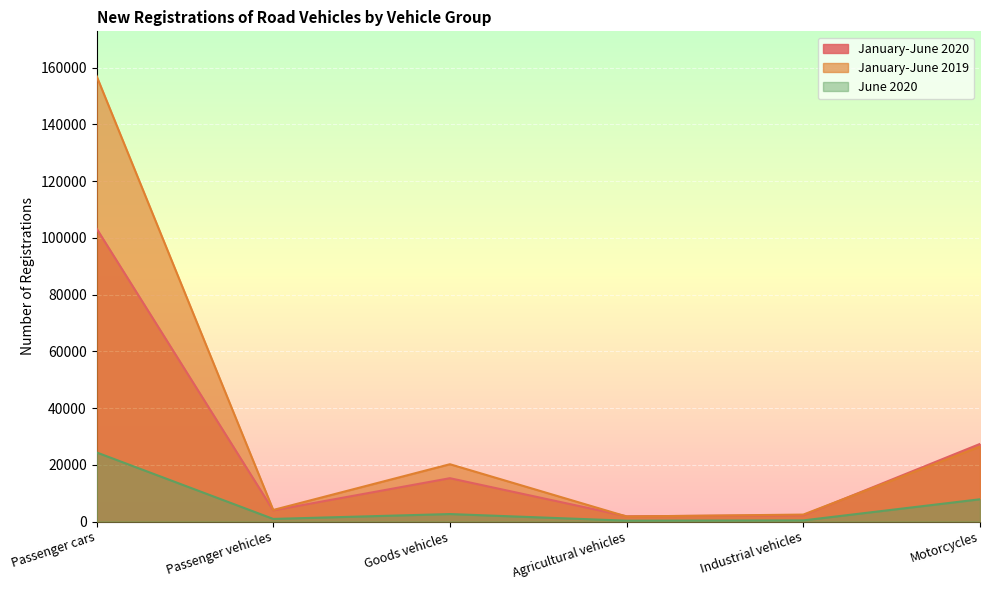

How many values in the June 2020 series are below 2638?

3